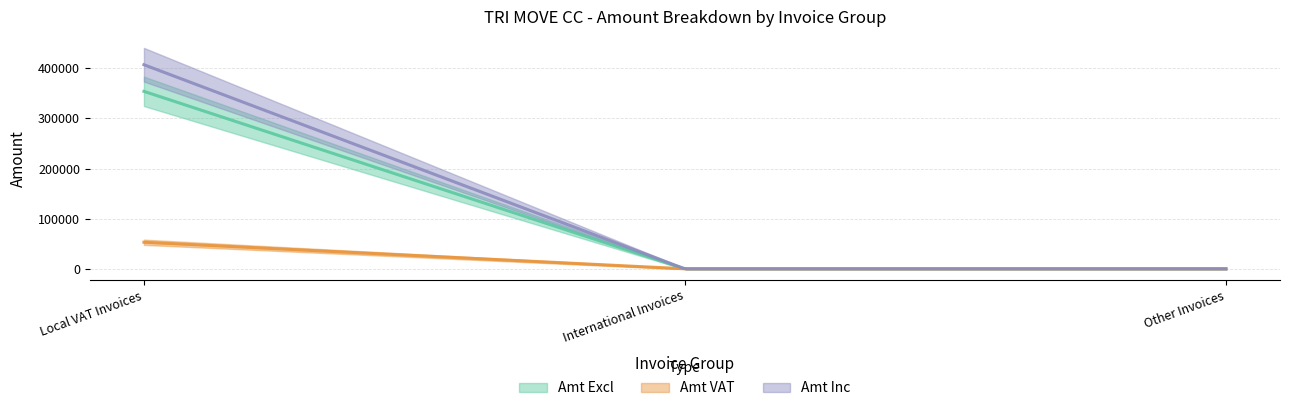

How many data points in Amt Excl are above 0?

1